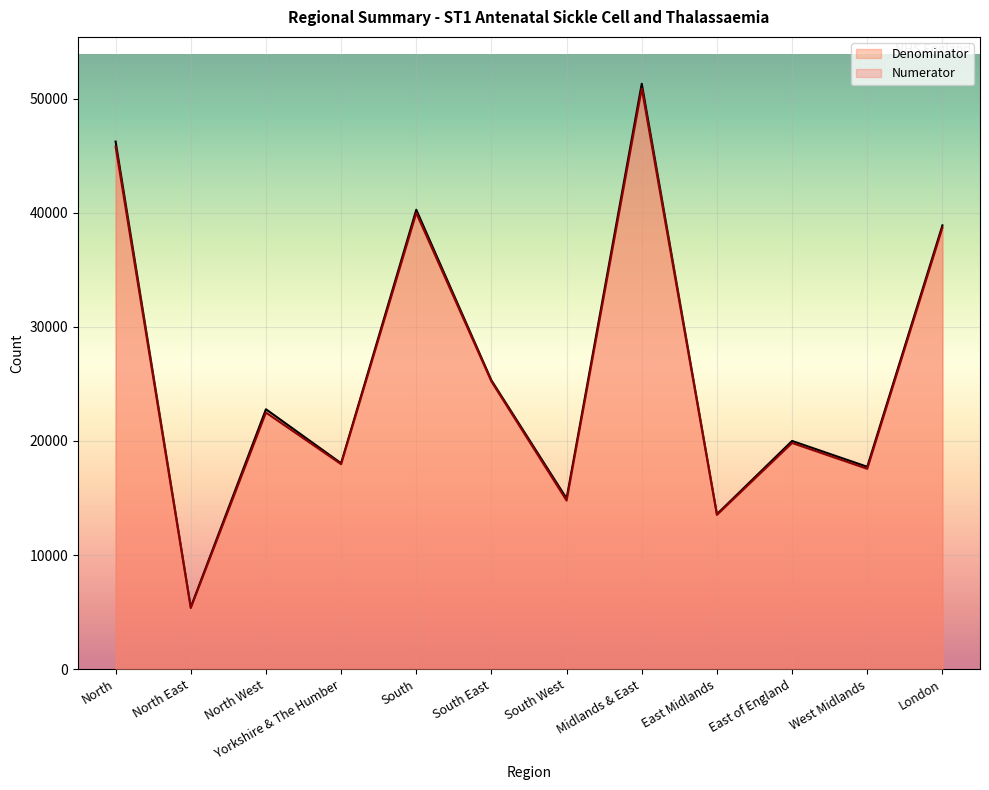

Reading left to right, transcribe all the data shown in this chart.

Numerator: North=45801	North East=5352	North West=22487	Yorkshire & The Humber=17962	South=39982	South East=25212	South West=14770	Midlands & East=50899	East Midlands=13519	East of England=19823	West Midlands=17557	London=38697
Denominator: North=46243	North East=5418	North West=22778	Yorkshire & The Humber=18047	South=40268	South East=25313	South West=14955	Midlands & East=51315	East Midlands=13581	East of England=19999	West Midlands=17735	London=38897